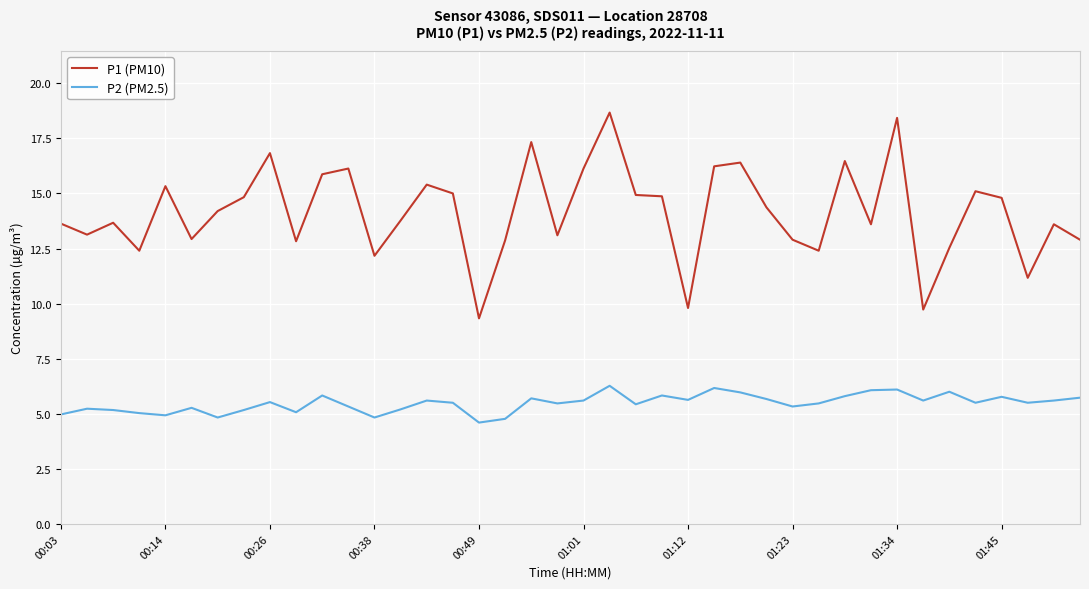

True or false: P1 (PM10) has more than 2 interior local peaks.

True